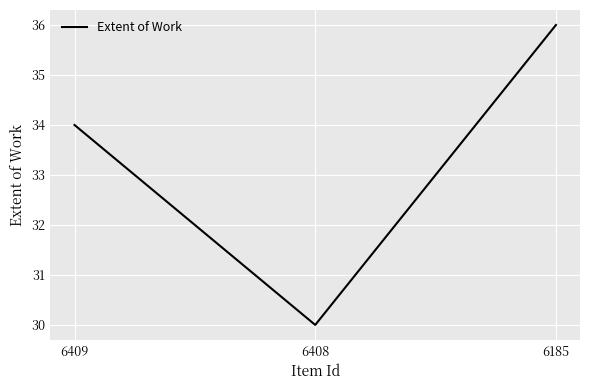

Reading left to right, list all the values displayed in this chart.

6409=34	6408=30	6185=36